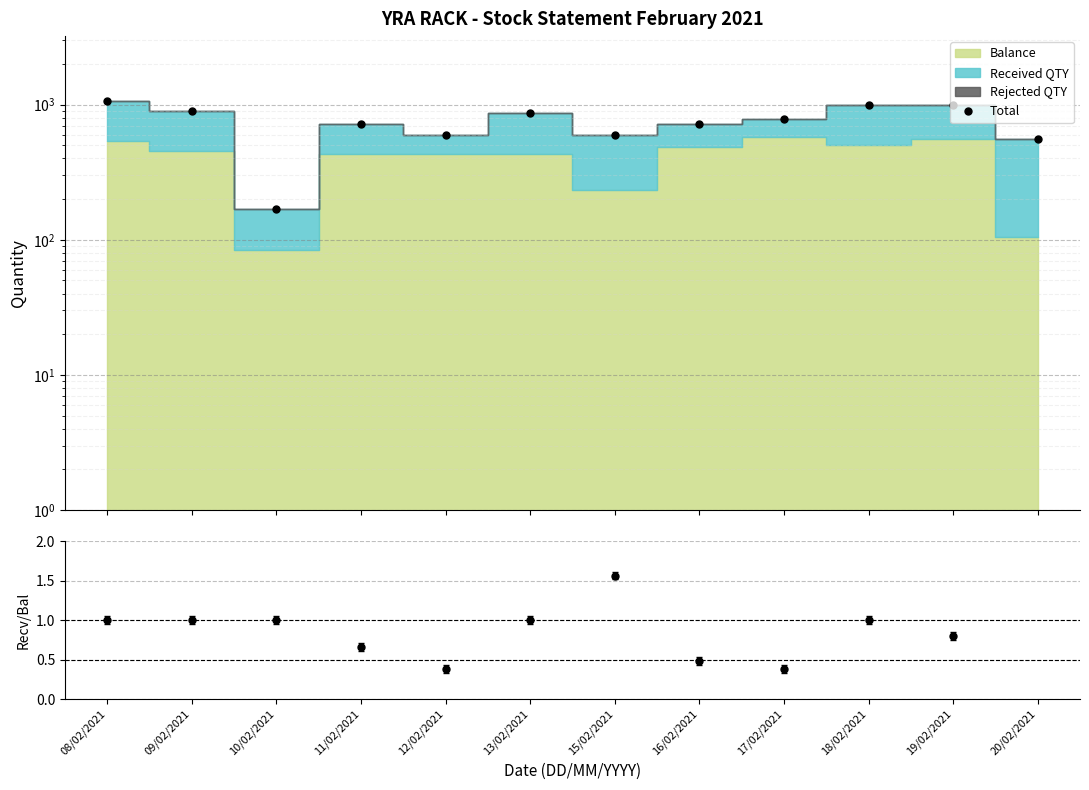

True or false: Total and Received/Balance cross at least once.

False